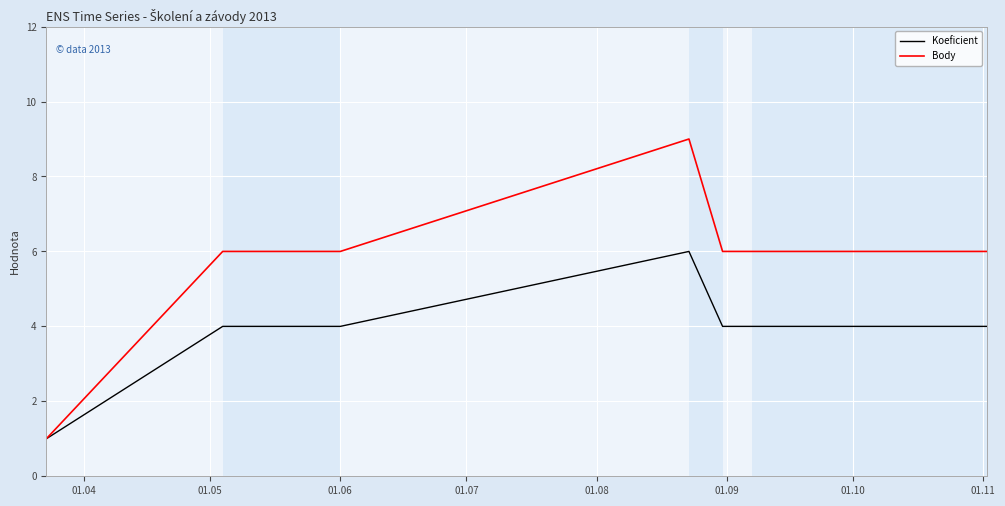

Which series has the largest total across all categories?

Body